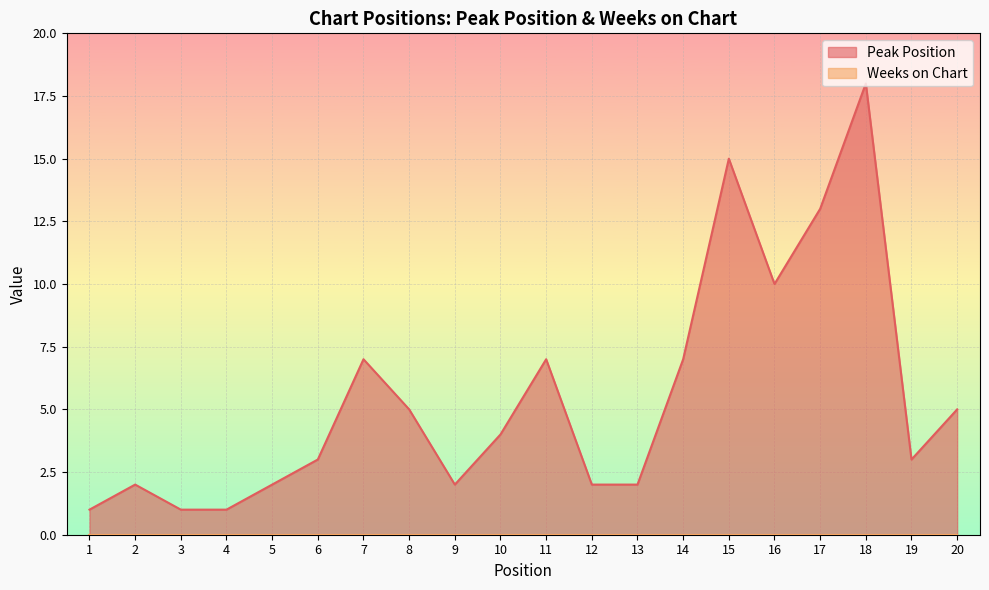

Reading left to right, extract all data points from this chart.

1=1	2=2	3=1	4=1	5=2	6=3	7=7	8=5	9=2	10=4	11=7	12=2	13=2	14=7	15=15	16=10	17=13	18=18	19=3	20=5